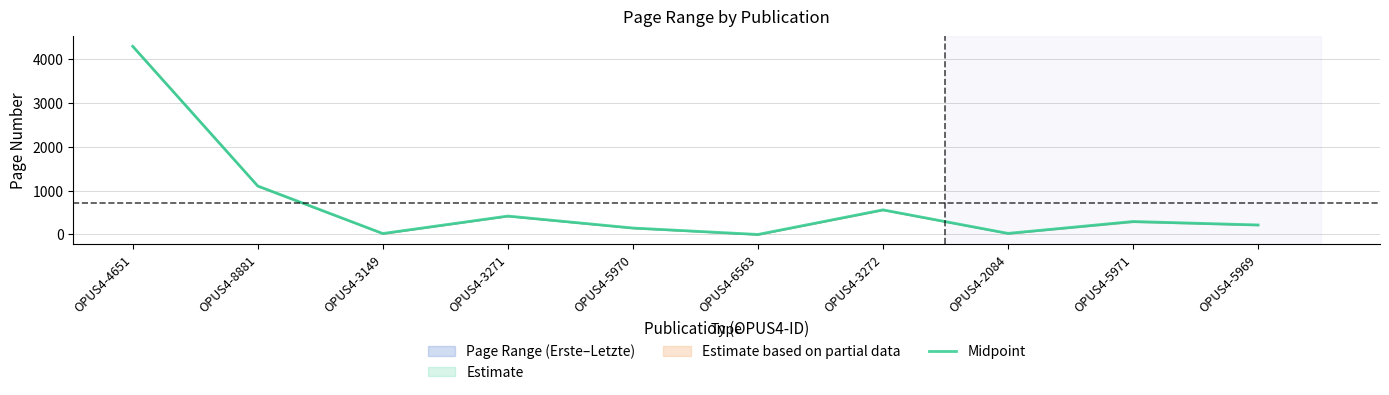

What is the value of the 4th point from the left?

418.5